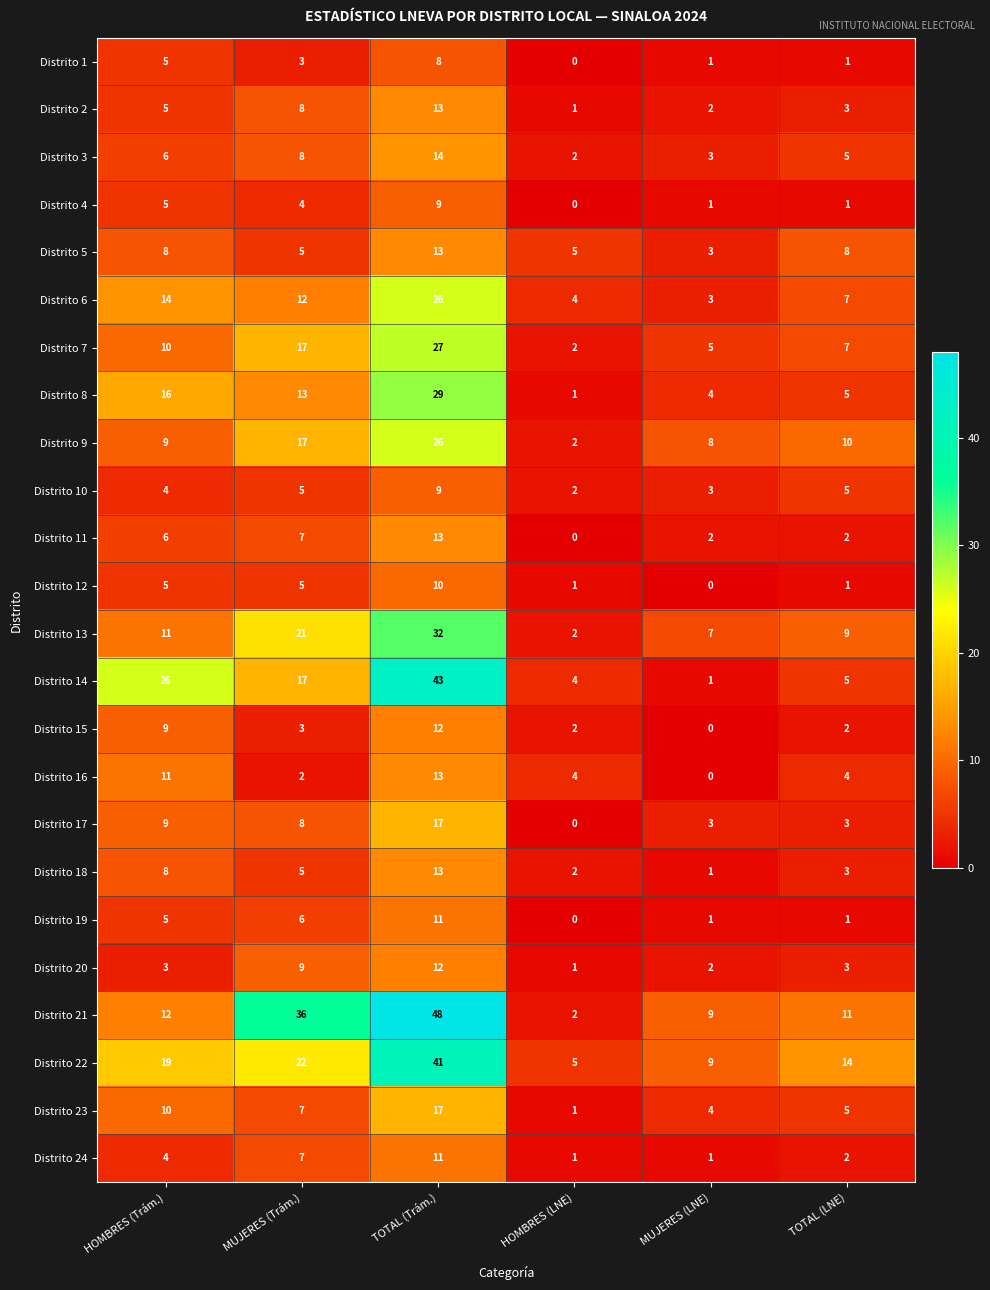

What is the maximum value shown in the chart?

48